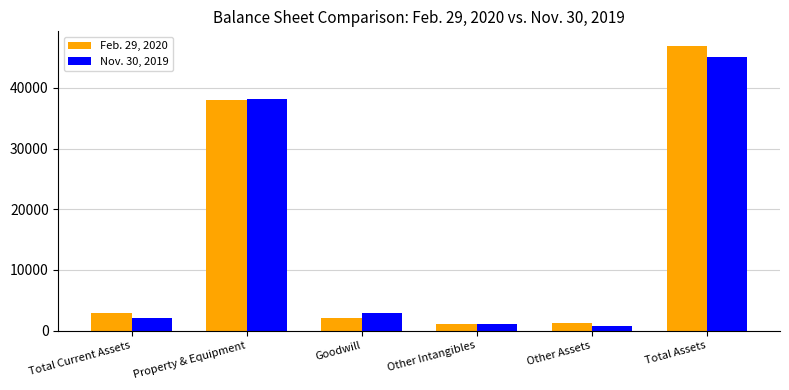

What is the maximum value shown in the chart?

46943